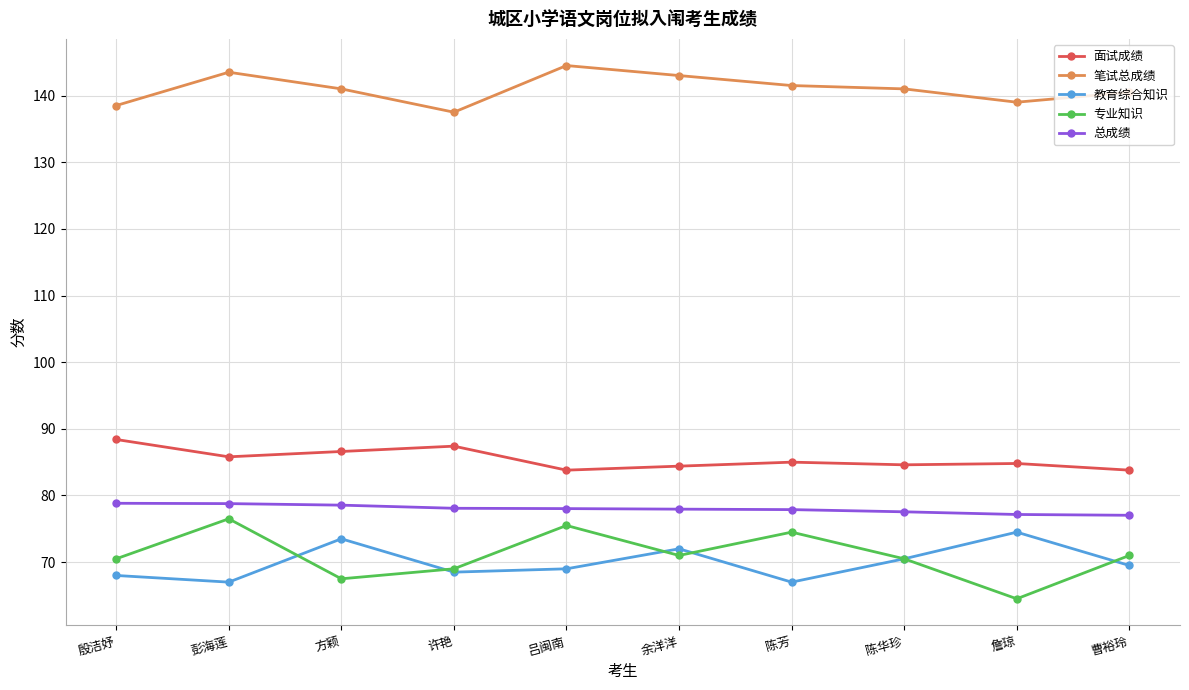

True or false: 专业知识 has more than 2 interior local peaks.

True